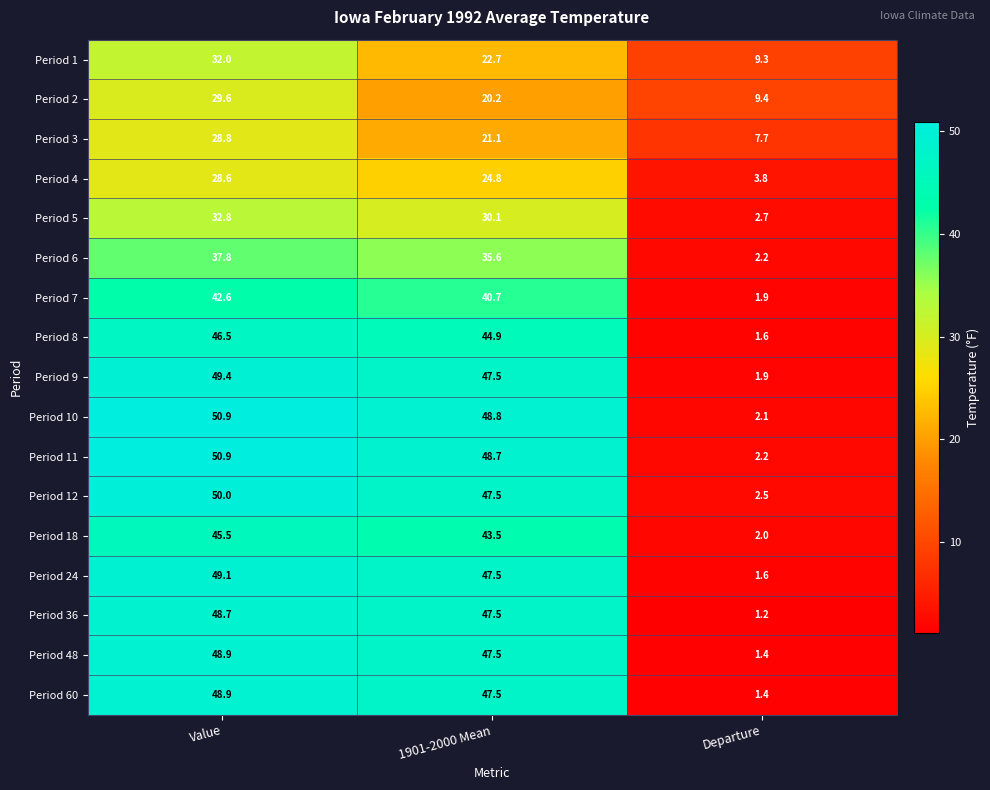

At which category is the sum across all series the highest?

Value